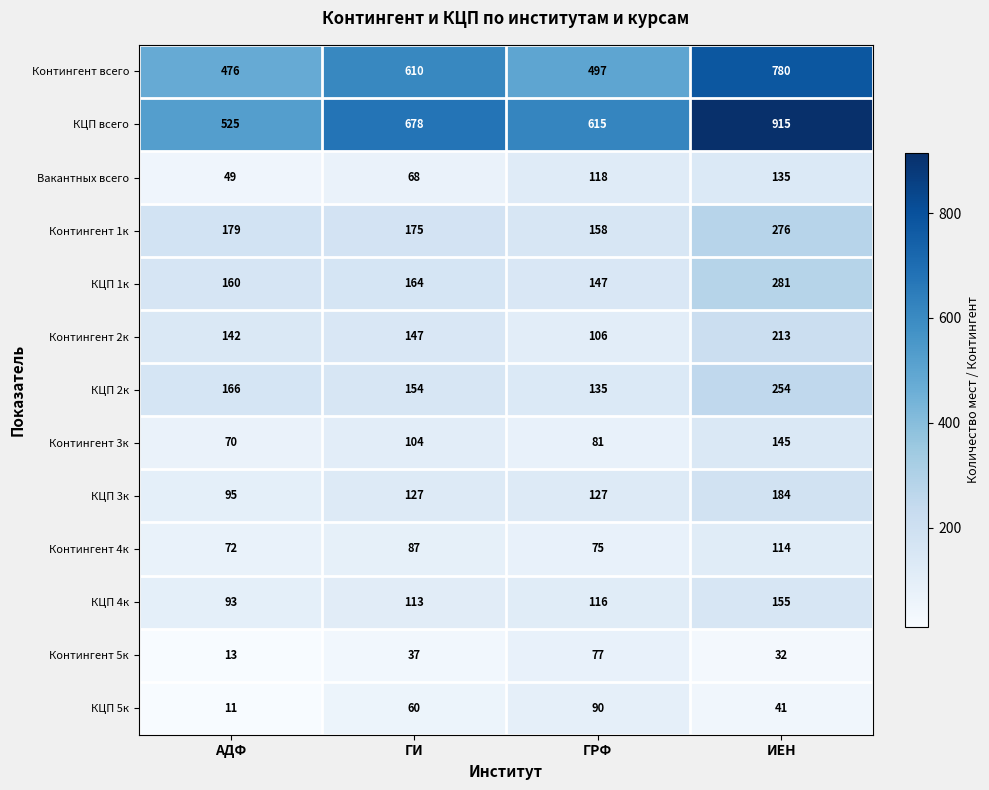

At which category is the sum across all series the highest?

ИЕН